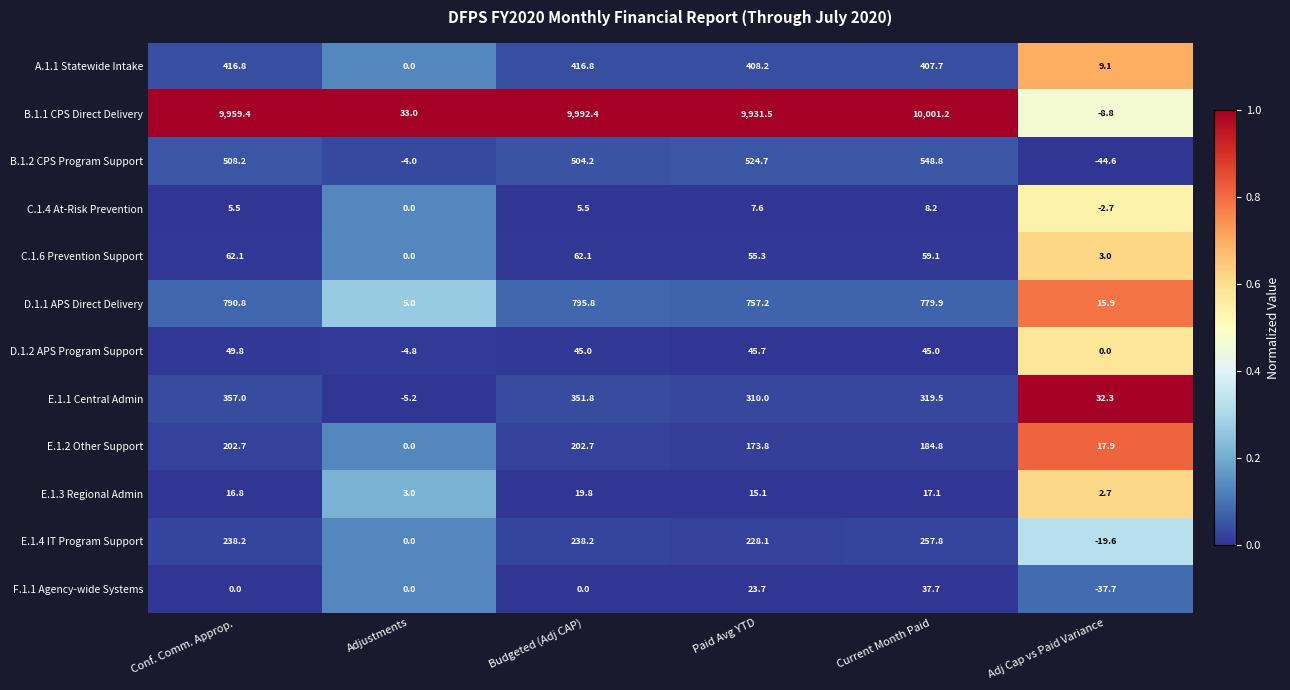

At how many categories does at least one series exceed 1208?

4